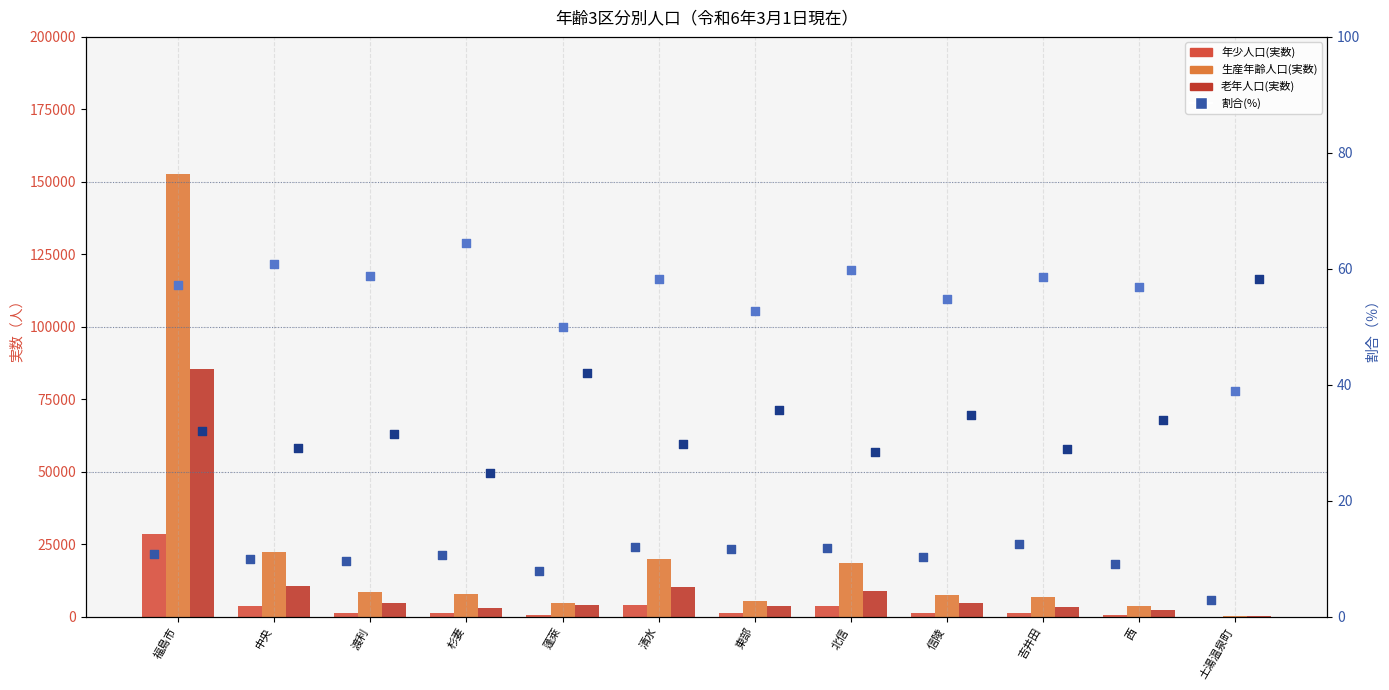

Which series has the largest total across all categories?

生産年齢人口(実数)